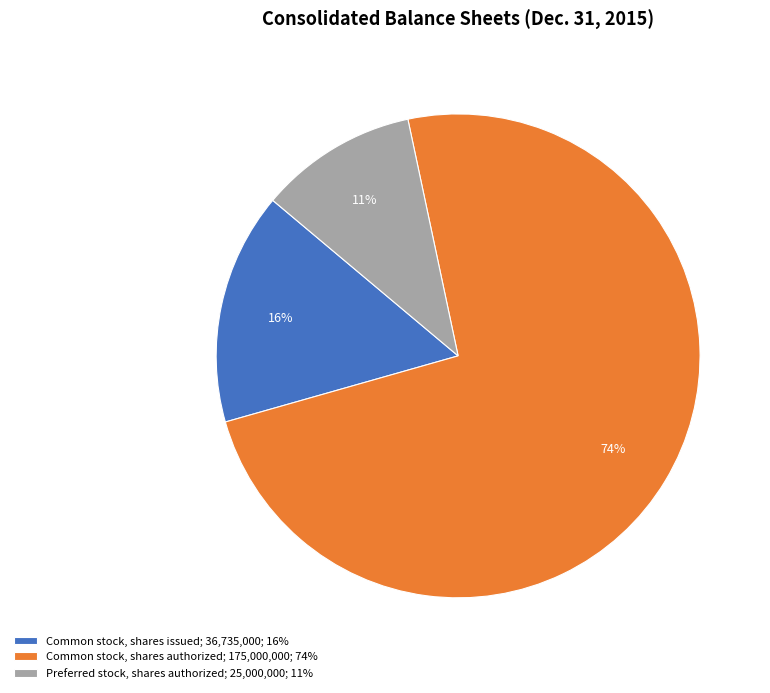

How many segments does this pie chart have?

3